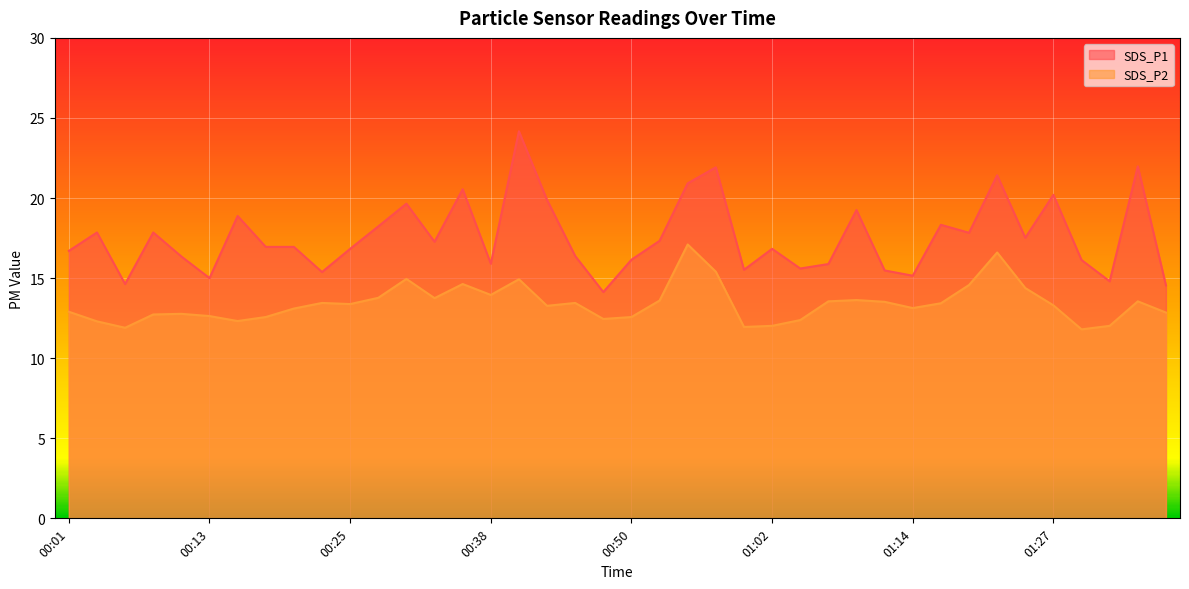

What are all the series names shown in the legend?

SDS_P1, SDS_P2